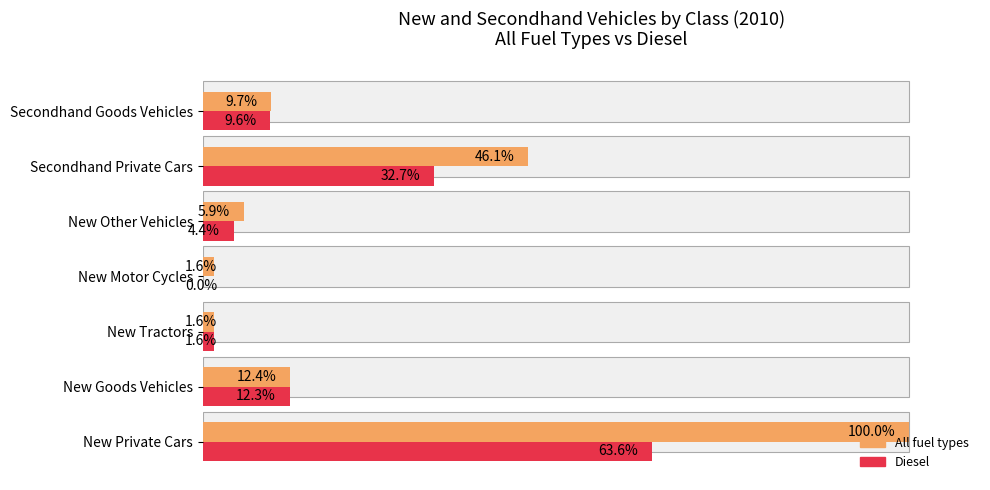

The value of Diesel (% of max) at New Tractors is 1.6. True or false?

True